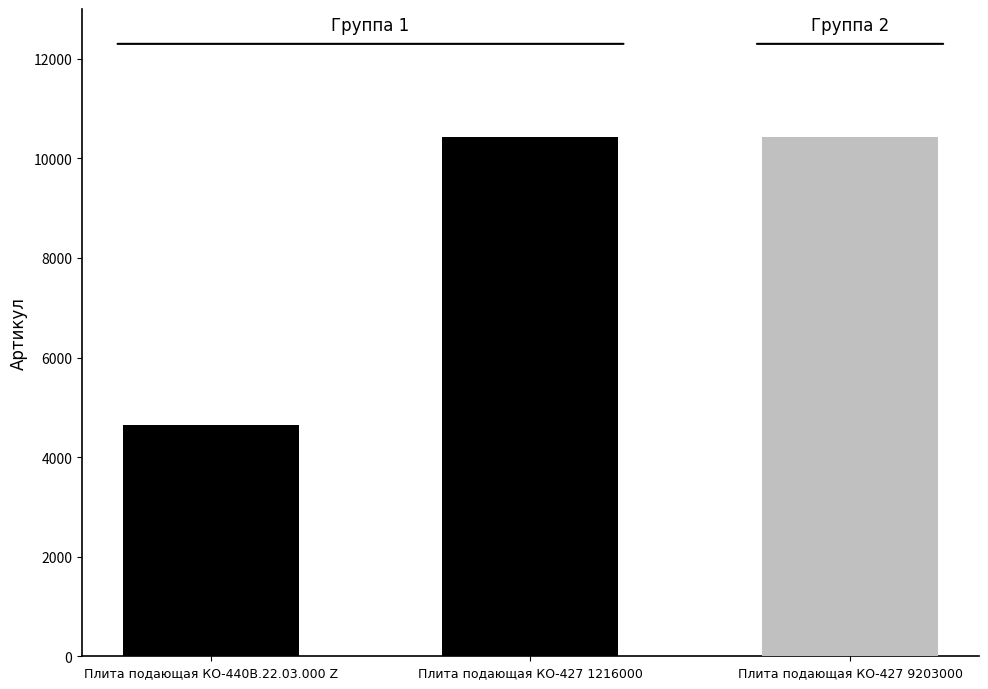

What is the average value?

8498